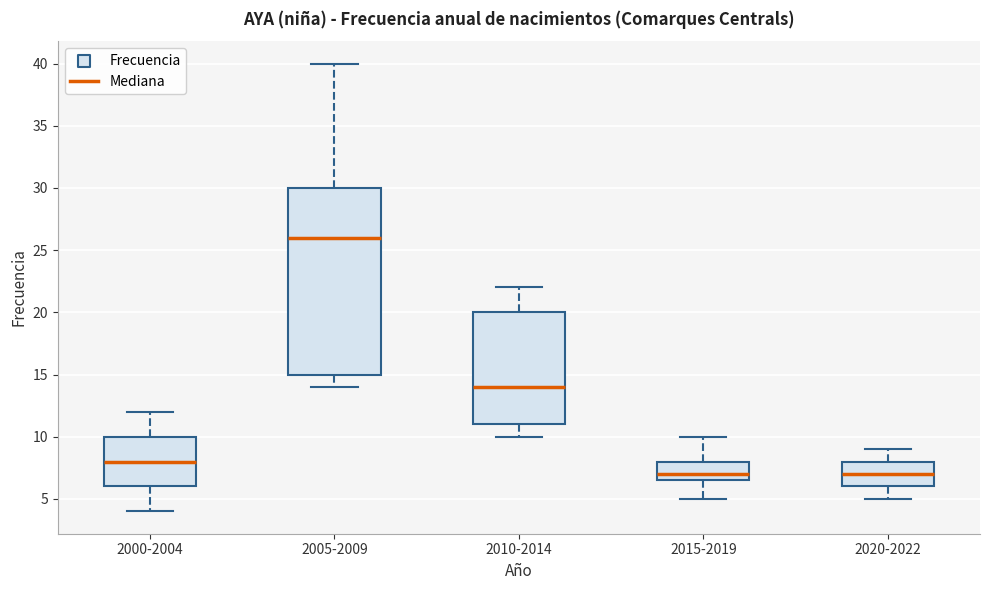

Which box's median line is the highest?

2005-2009